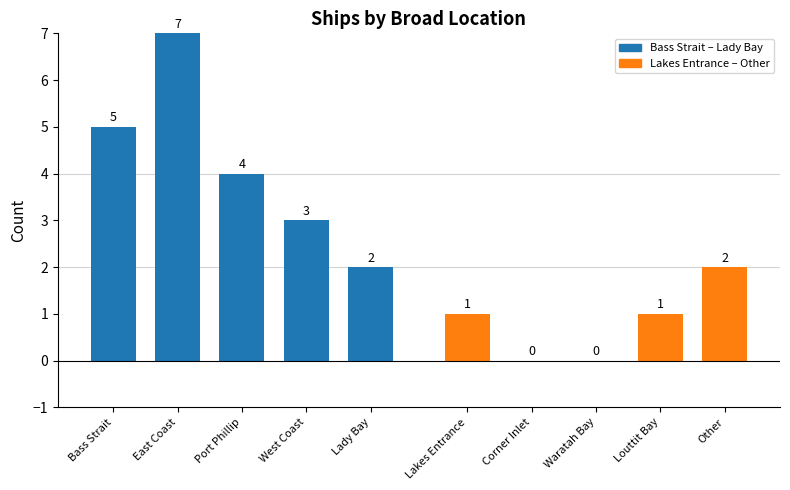

What is the label of the 2nd bar from the left?

East Coast